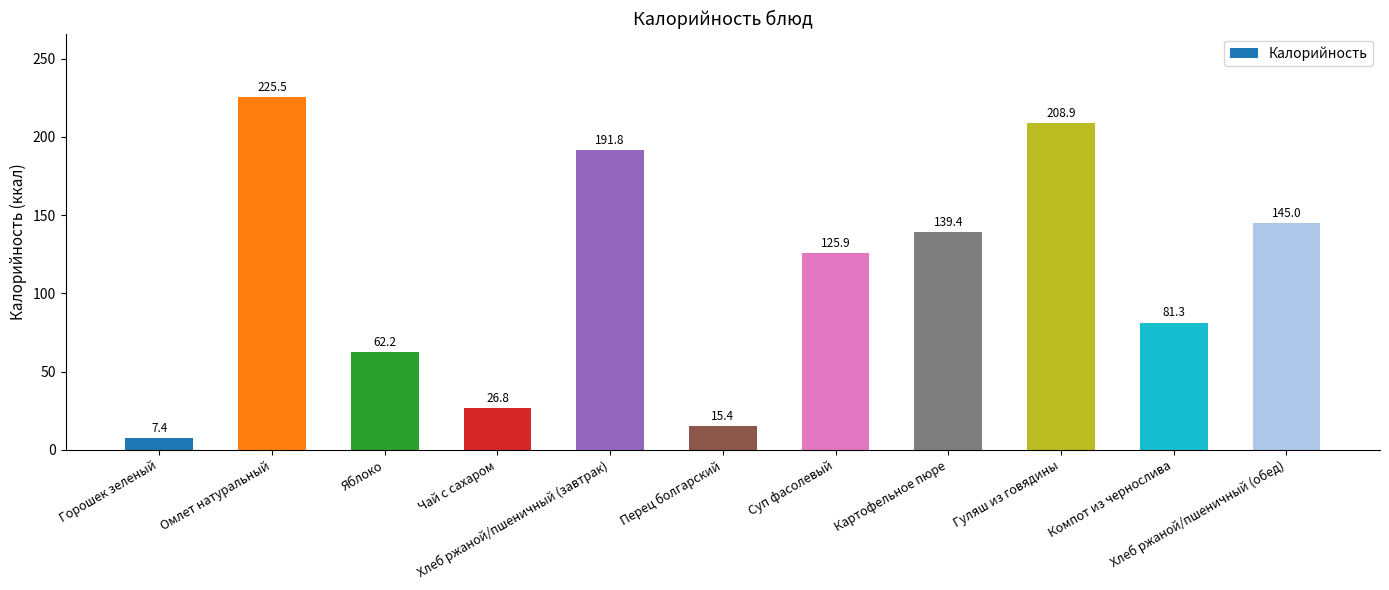

Are the bars horizontal?

No